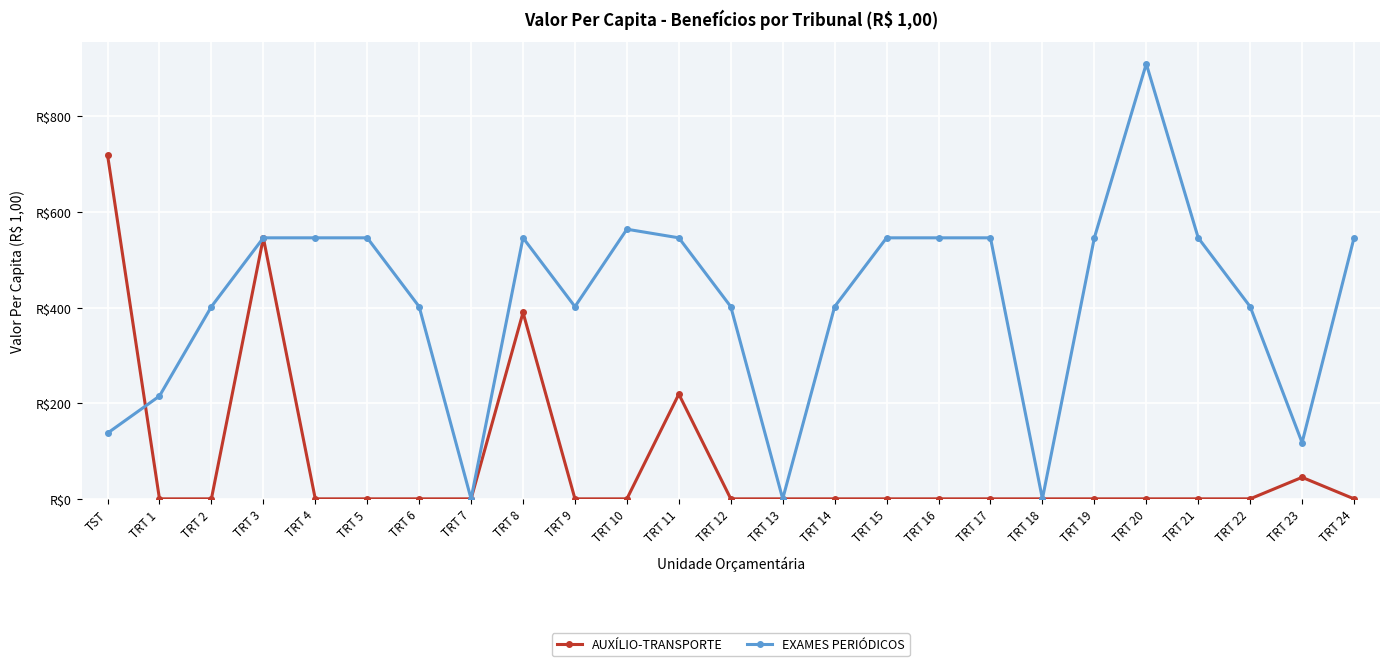

What is the difference between the EXAMES PERIÓDICOS values at TRT 2 and TRT 11?

144.0